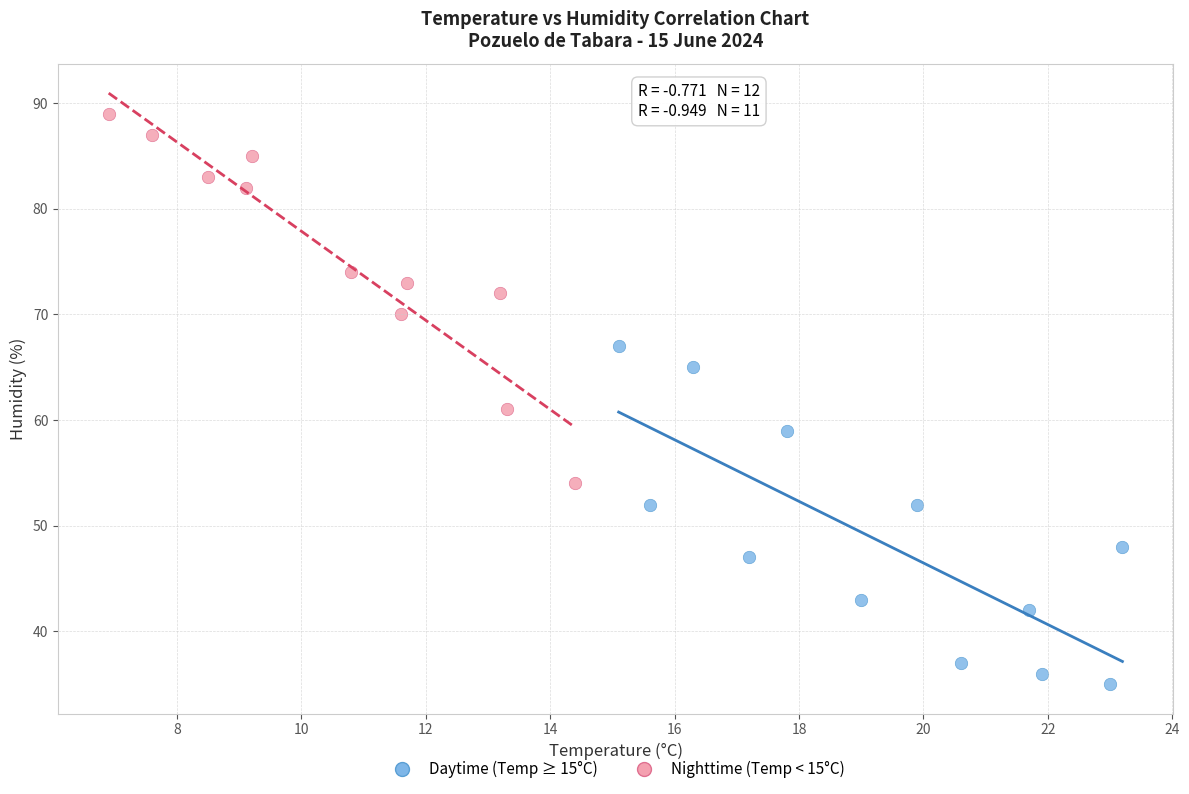

Which series reaches the maximum Y coordinate?

Nighttime (Temp < 15°C)